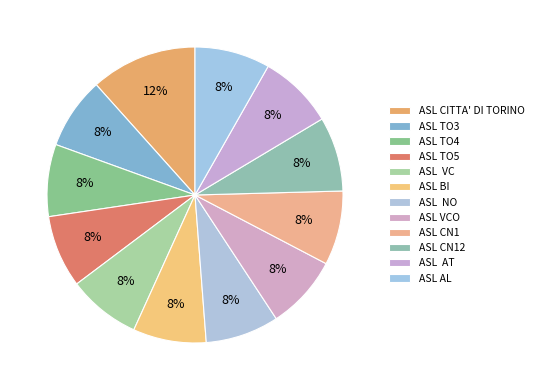

Count the number of slices in the pie.

12